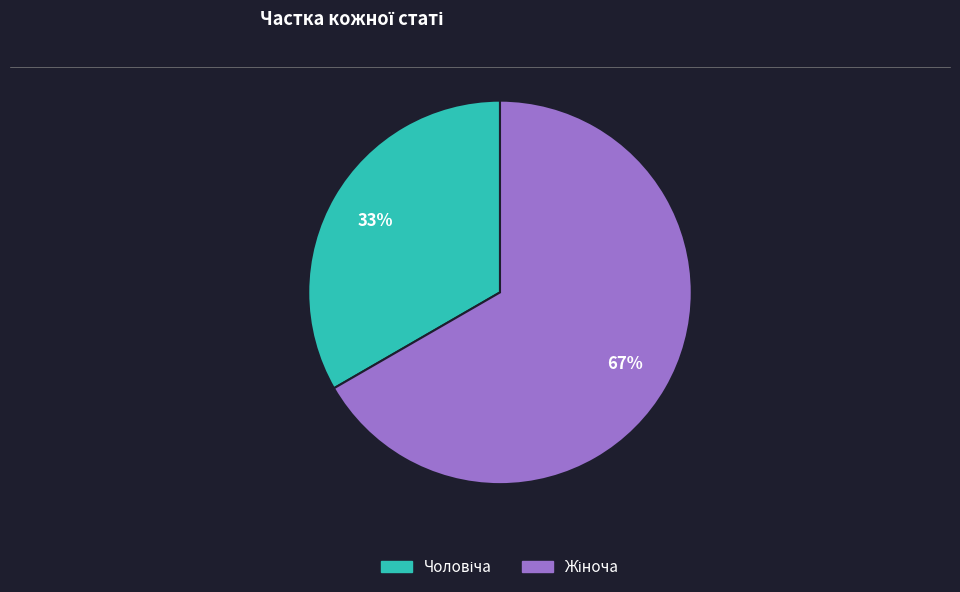

To the nearest percent, what is the average slice percentage?

50%